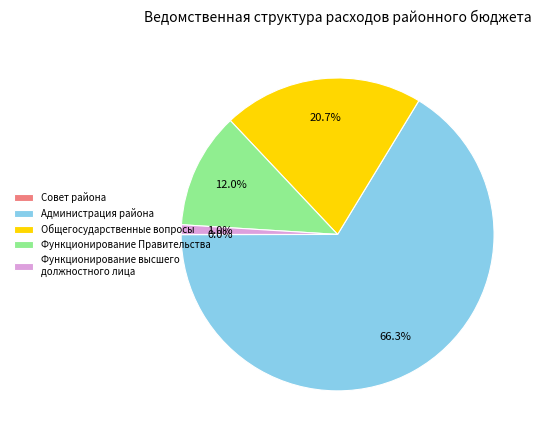

Combined, do Администрация района and Общегосударственные вопросы account for over 50%?

Yes